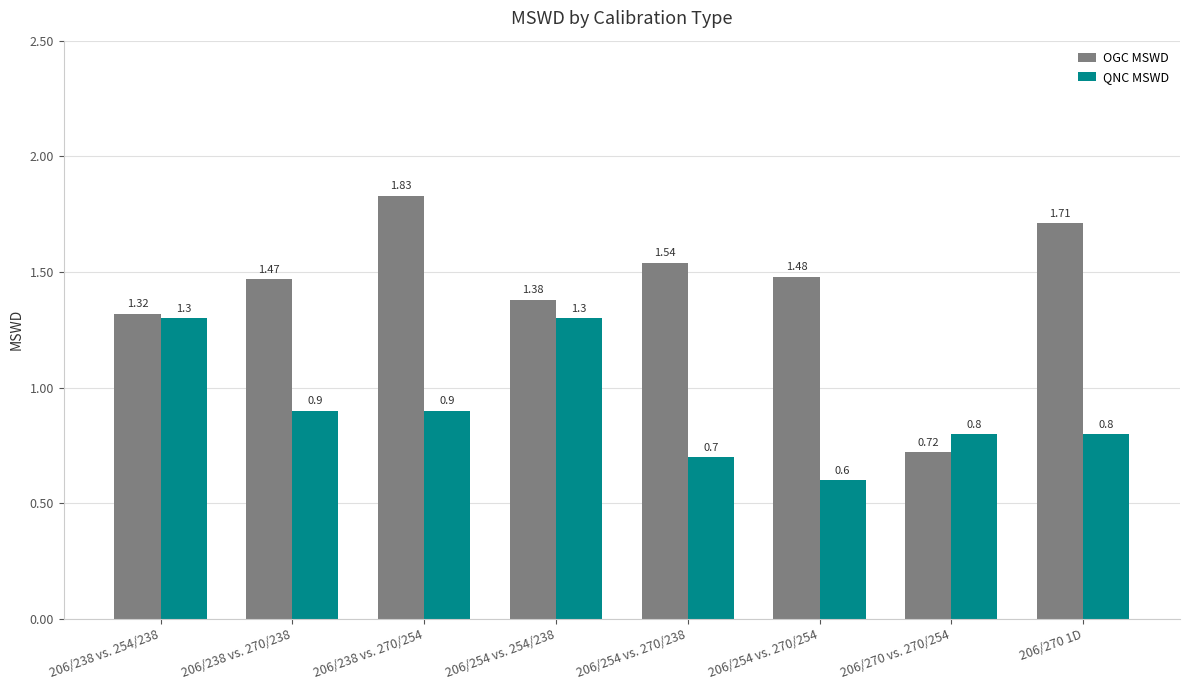

What is the label of the 3rd bar from the left?

206/238 vs. 270/254